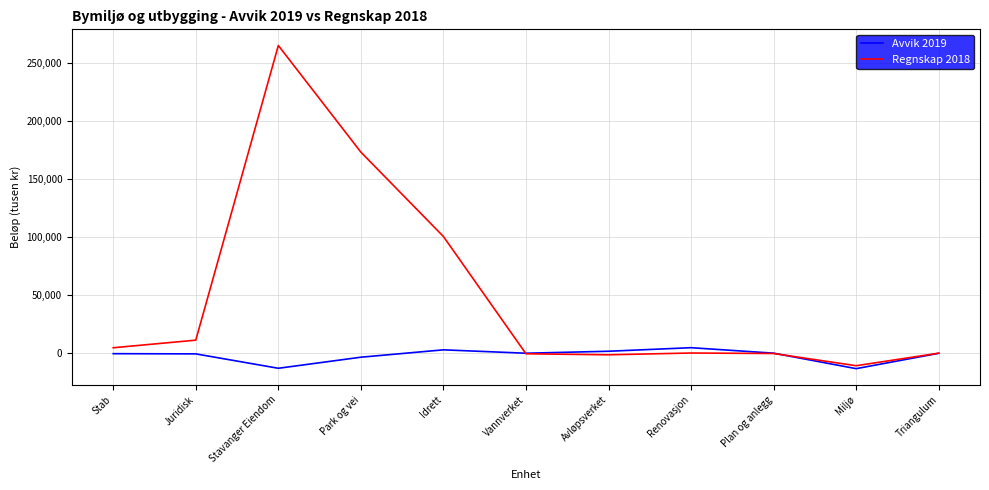

Rank the series by their maximum value, from lowest to highest.

Avvik 2019, Regnskap 2018